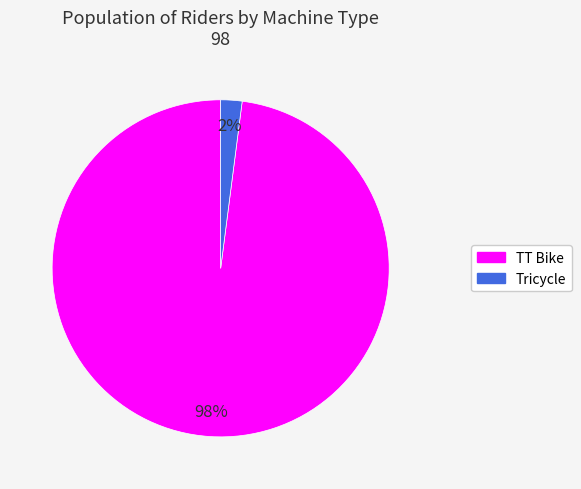

Rank the categories by value from lowest to highest.

Tricycle, TT Bike